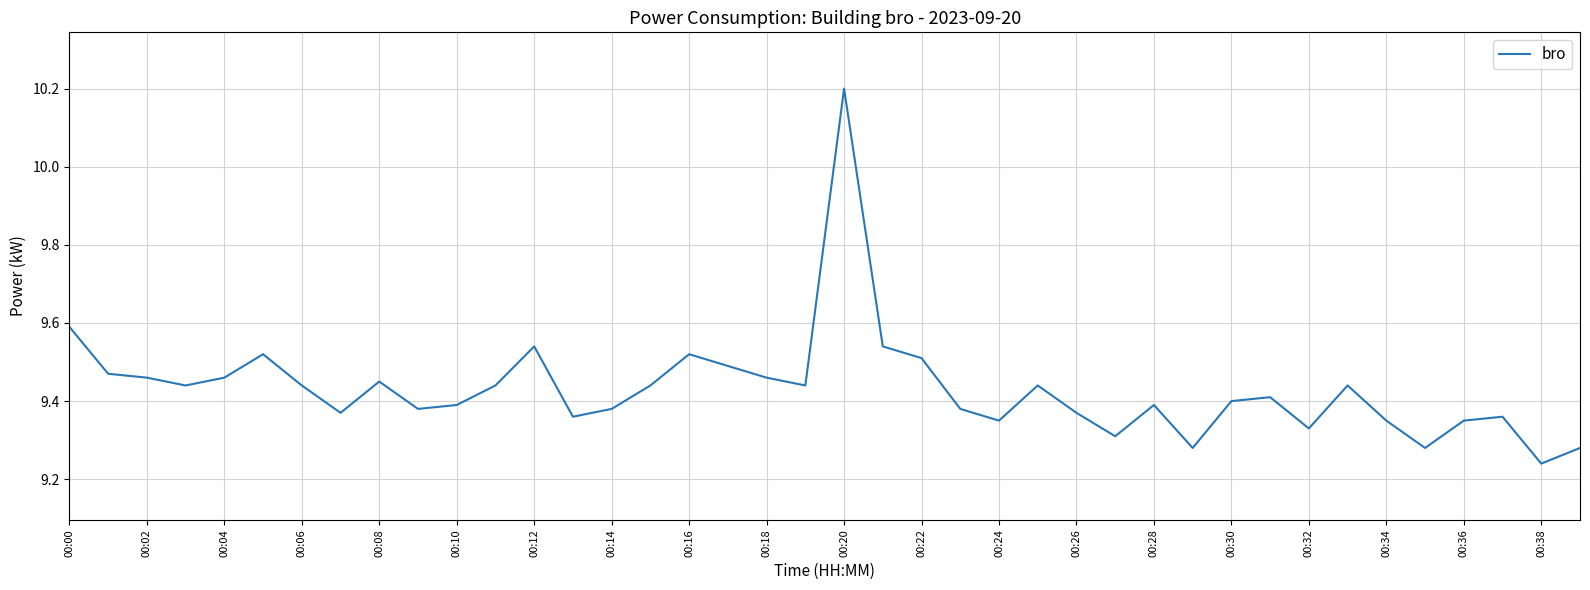

What is the greatest value displayed?

10.2